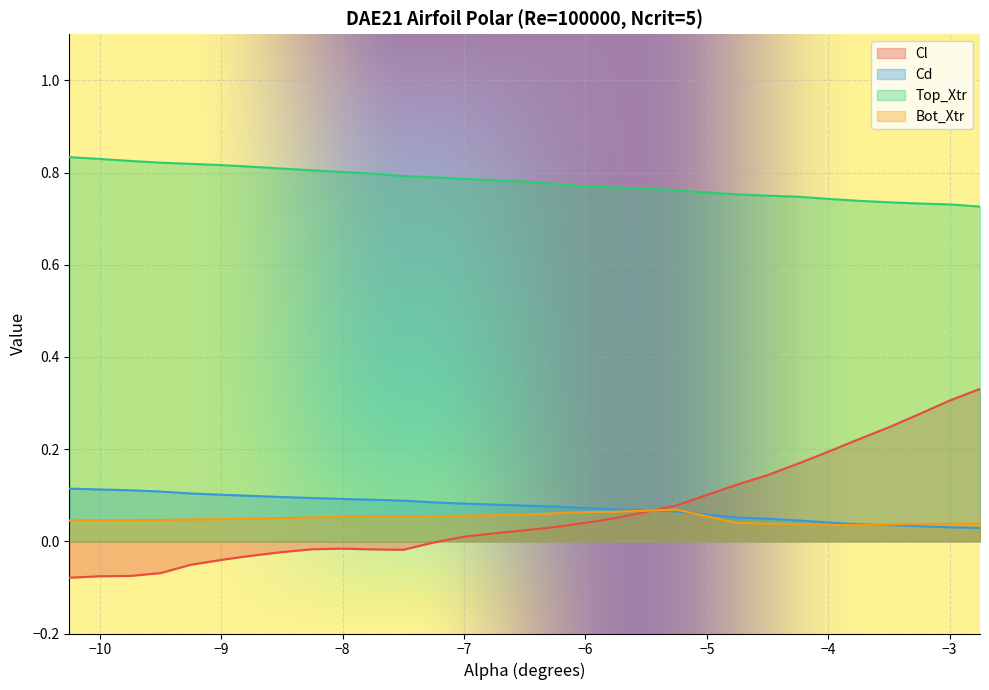

List the series in order of their peak value, lowest first.

Bot_Xtr, Cd, Cl, Top_Xtr